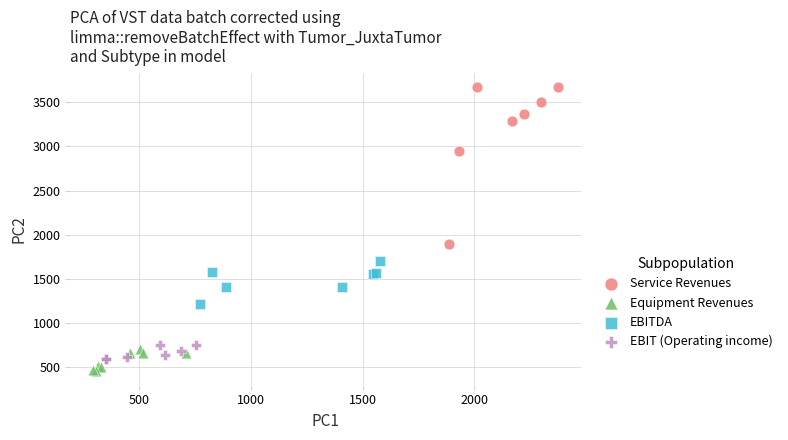

Which series reaches the maximum Y coordinate?

Service Revenues